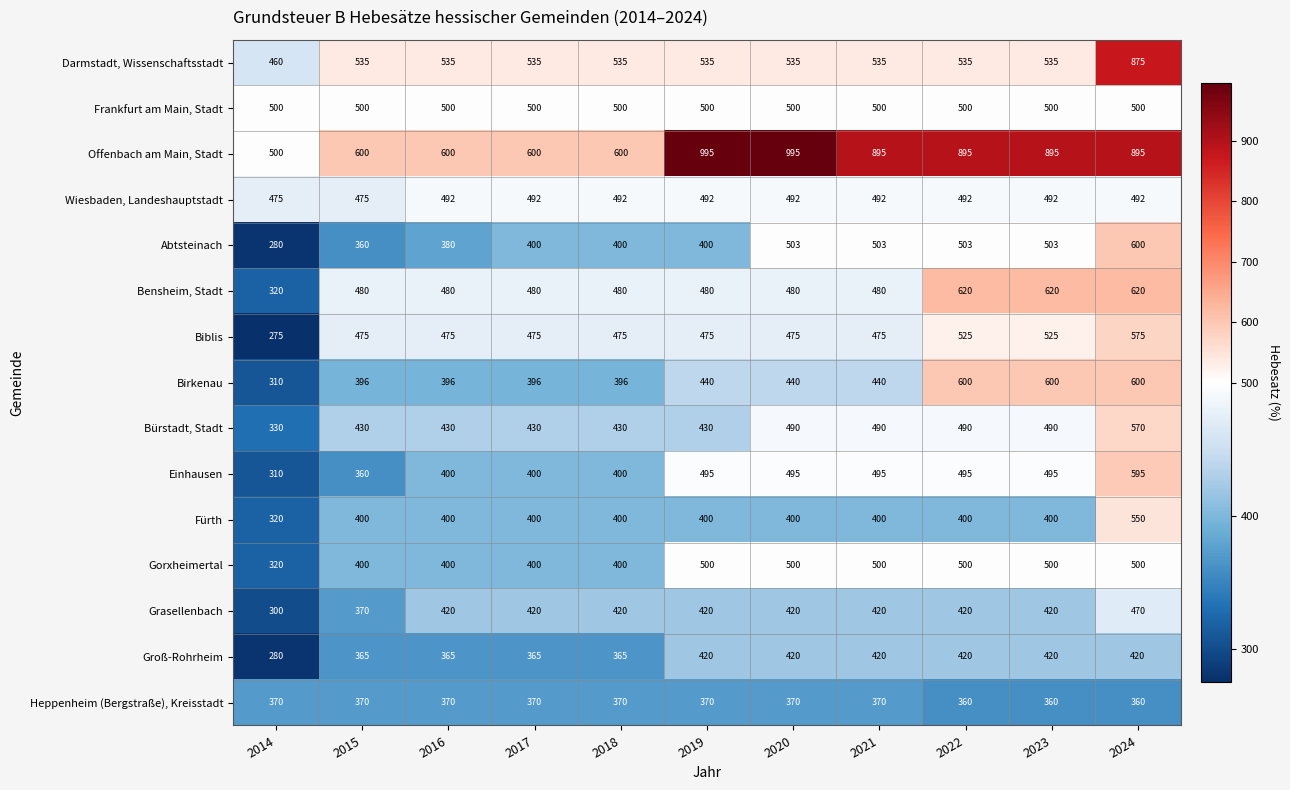

Is it true that Groß-Rohrheim equals 280 at 2014?

True